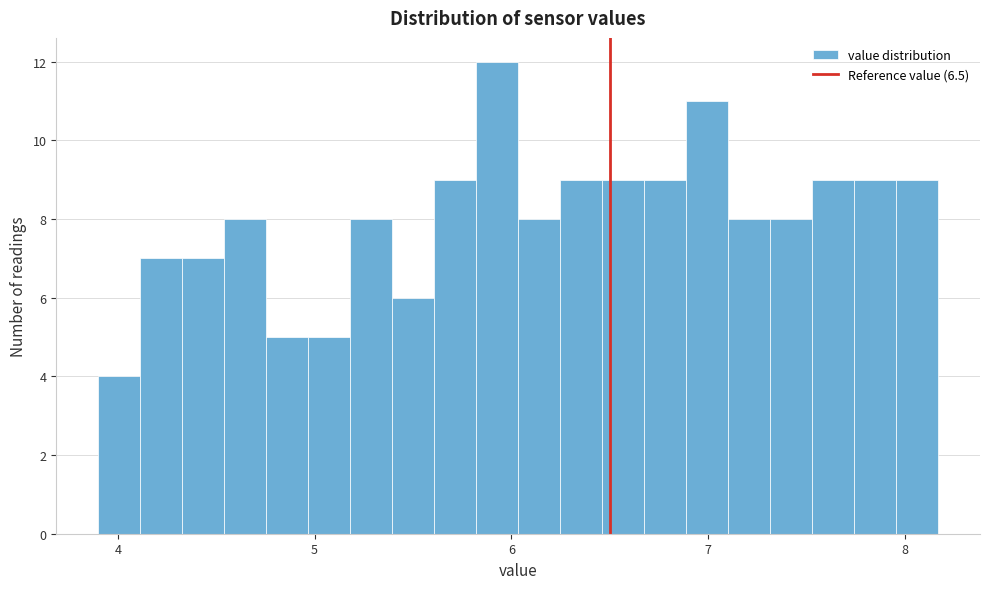

Around what value on the x-axis is the tallest bar? Give the approximate position of its centre, as read against the axis.

5.9